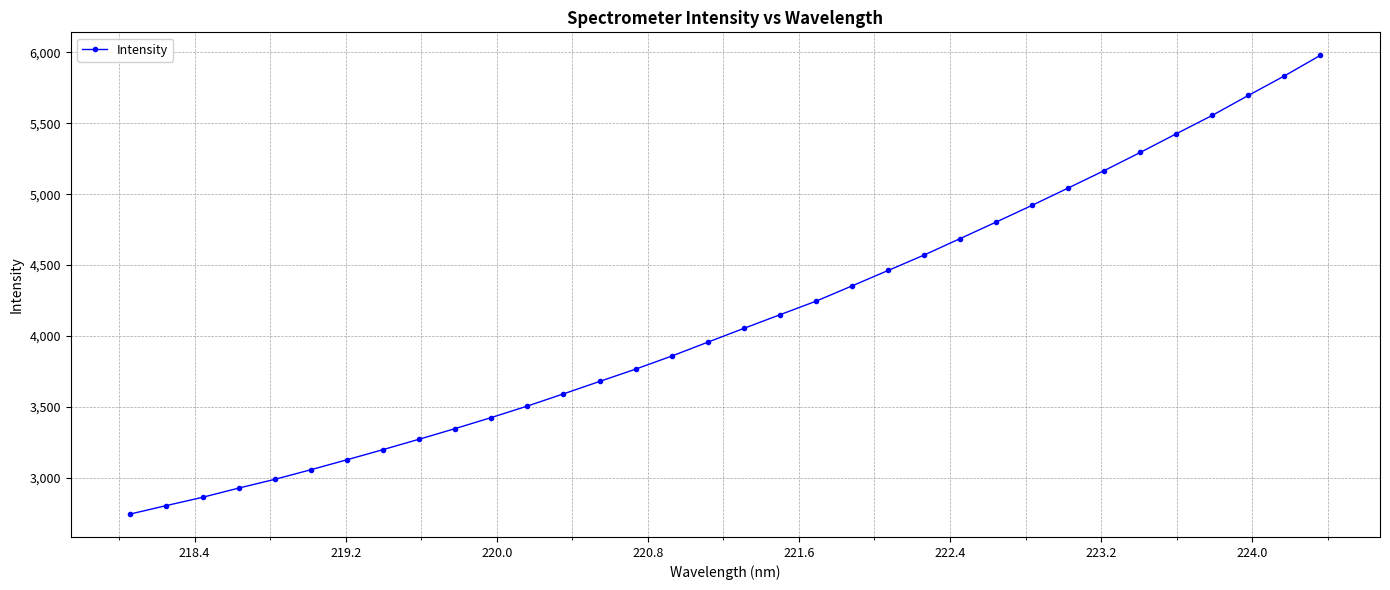

What is the difference between the maximum and minimum values?

3236.0